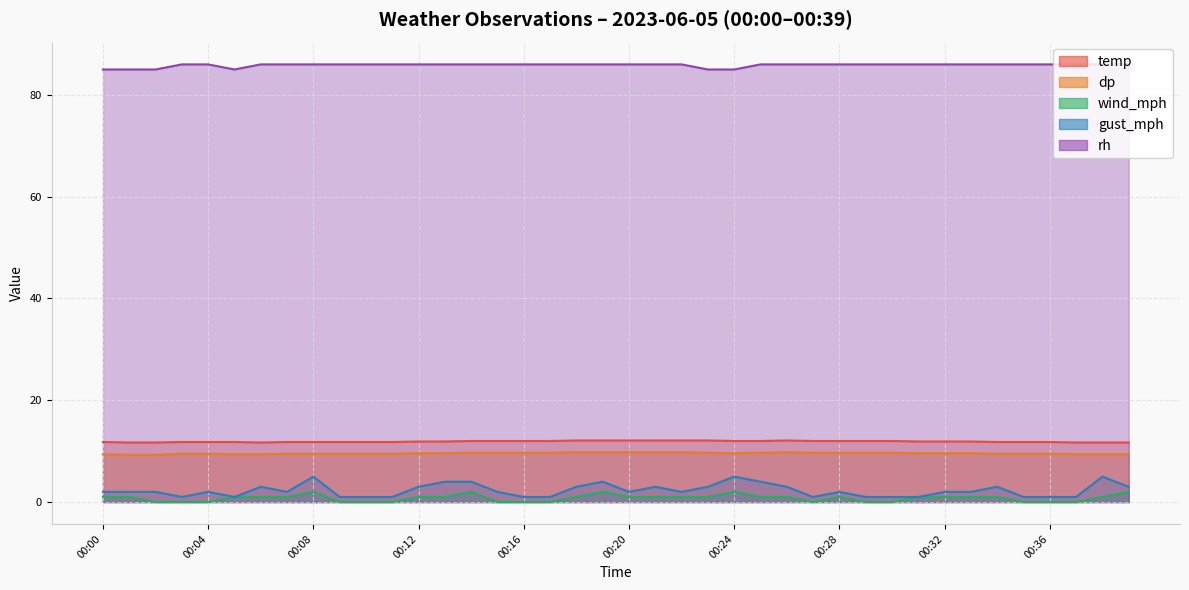

List the labels in order of wind_mph value, smallest first.

00:02, 00:03, 00:04, 00:09, 00:10, 00:11, 00:15, 00:16, 00:17, 00:27, 00:29, 00:30, 00:35, 00:36, 00:37, 00:00, 00:01, 00:05, 00:06, 00:07, 00:12, 00:13, 00:18, 00:20, 00:21, 00:22, 00:23, 00:25, 00:26, 00:28, 00:31, 00:32, 00:33, 00:34, 00:38, 00:08, 00:14, 00:19, 00:24, 00:39